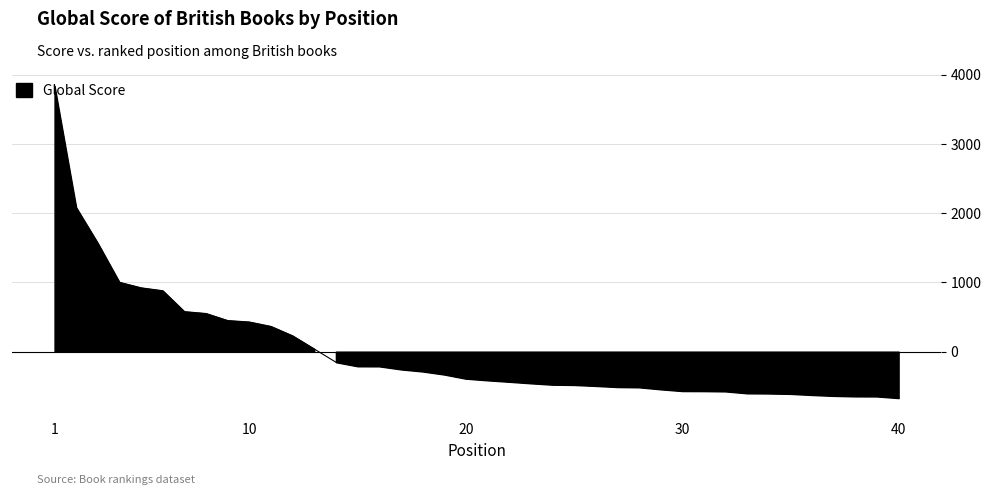

Reading left to right, transcribe all the data shown in this chart.

1=3841.5	2=2083.5	3=1567.5	4=1002.5	5=922.5	6=880.5	7=578.5	8=551.5	9=449.5	10=428.5	11=364.5	12=228.5	13=38.5	14=-152.5	15=-211.5	16=-212.5	17=-256.5	18=-286.5	19=-330.5	20=-390.5	21=-414.5	22=-435.5	23=-457.5	24=-477.5	25=-481.5	26=-495.5	27=-511.5	28=-515.5	29=-544.5	30=-569.5	31=-570.5	32=-574.5	33=-602.5	34=-604.5	35=-610.5	36=-626.5	37=-639.5	38=-646.5	39=-647.5	40=-671.5